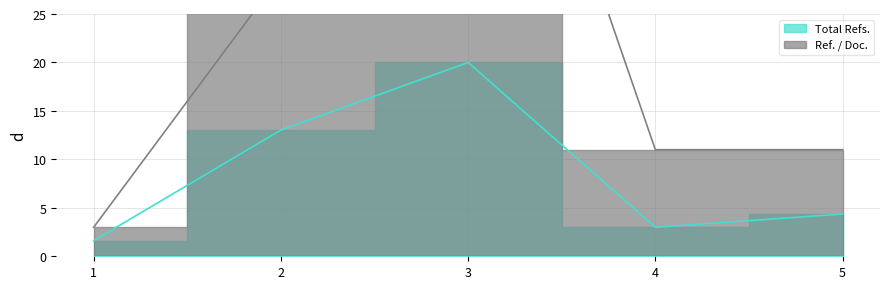

List the labels in order of Total Refs. value, largest first.

3, 2, 5, 4, 1